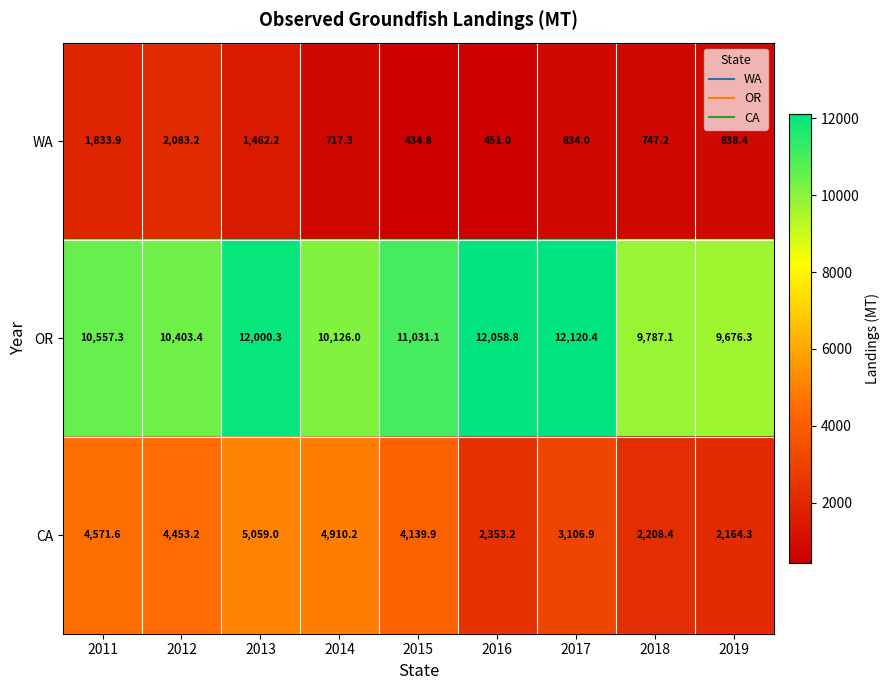

Which label corresponds to the largest value in the chart?

2017